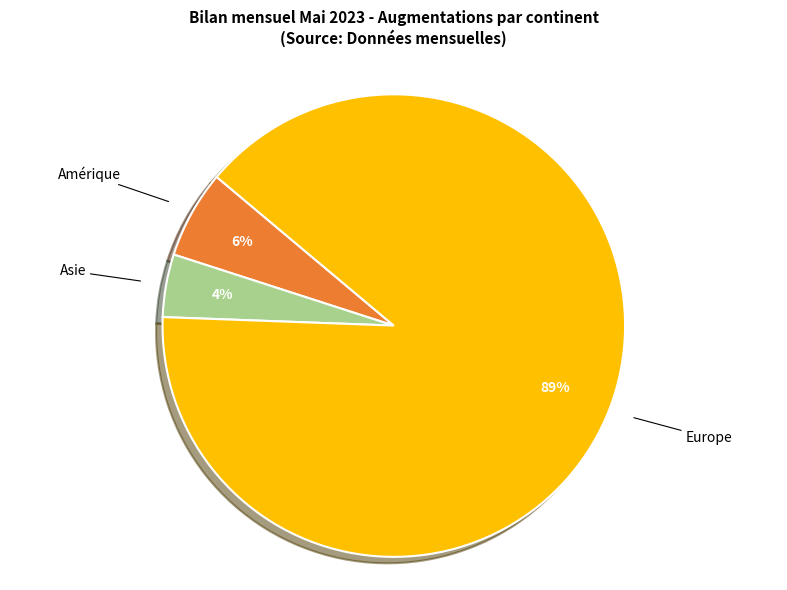

Is there any slice that represents more than half of the pie?

Yes